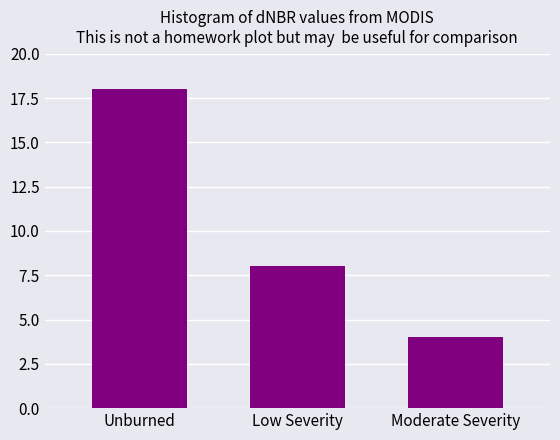

Reading left to right, transcribe all the data shown in this chart.

Unburned=18	Low Severity=8	Moderate Severity=4